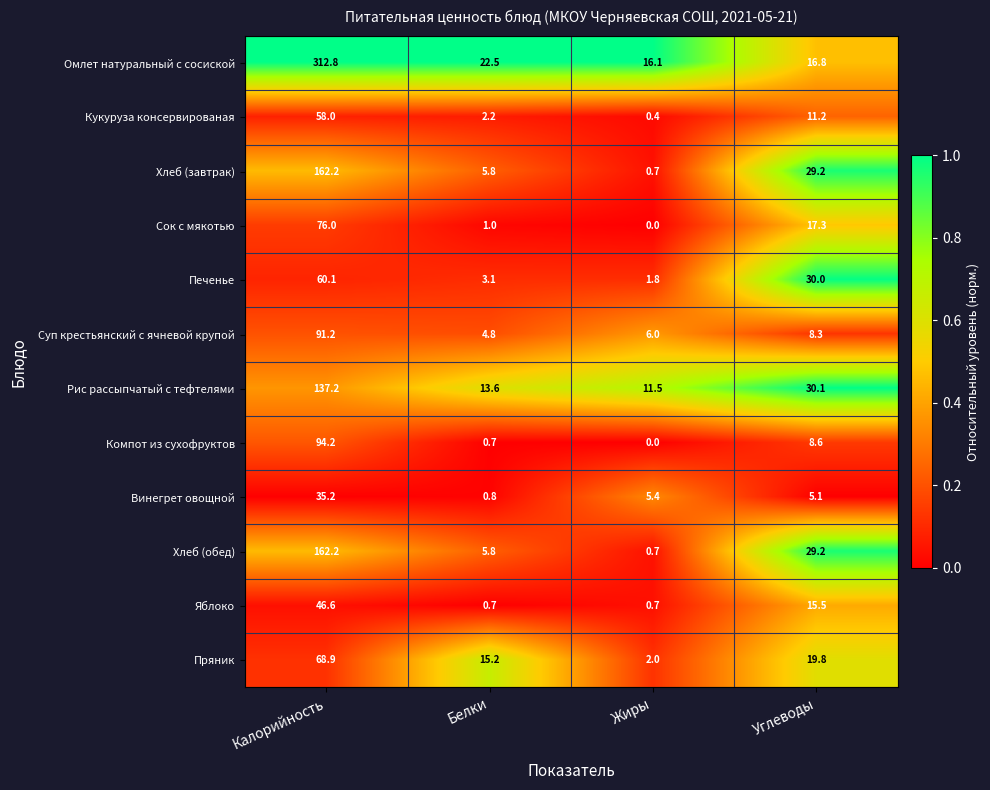

Count the number of data series in this chart.

12